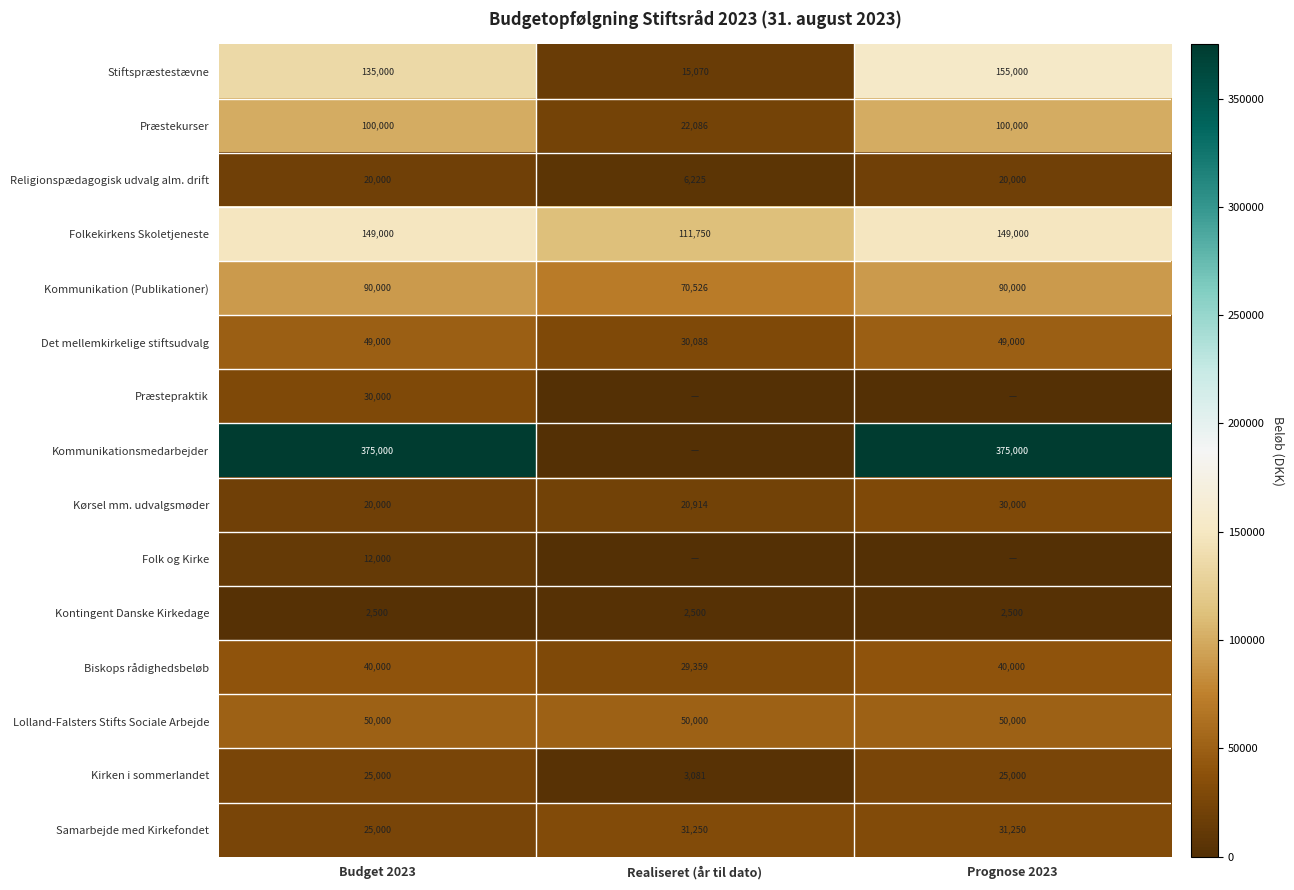

Which category has the highest value in the Stiftspræstestævne series?

Prognose 2023